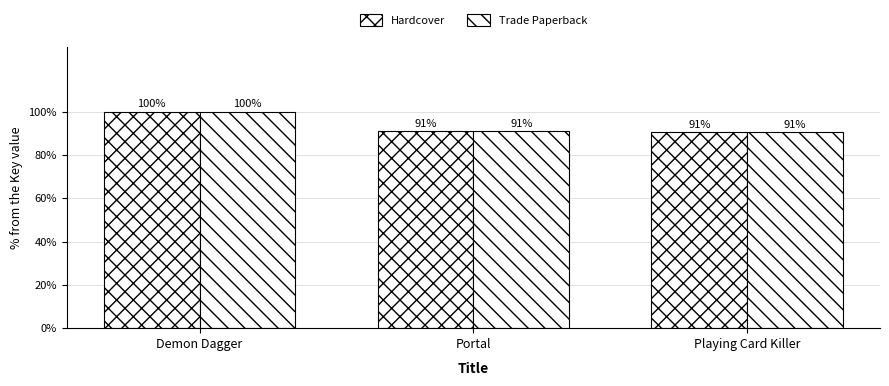

What is the sum of the Hardcover values at Portal and Demon Dagger?

190.9